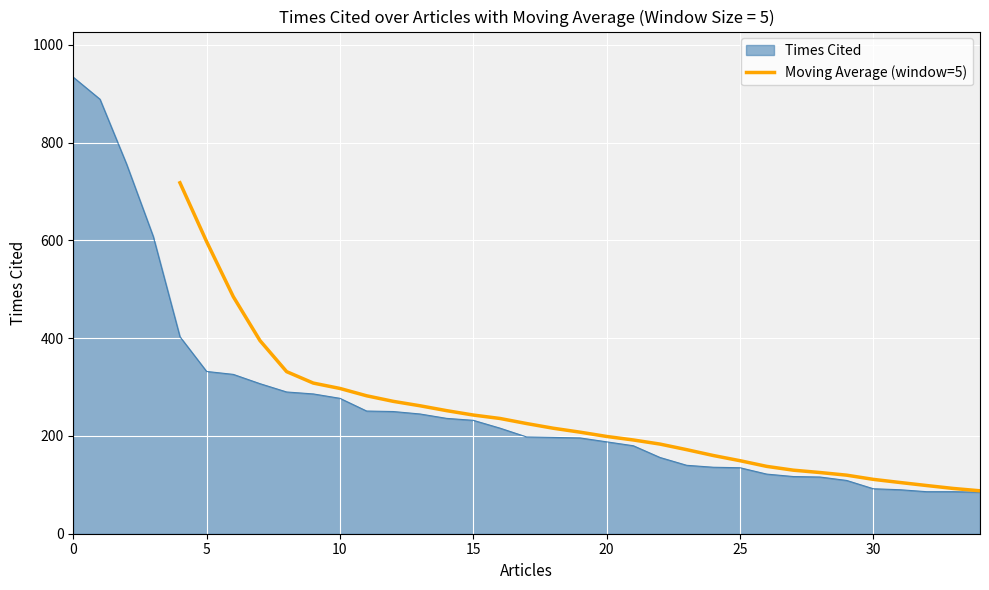

What is the highest value of the Moving Average (window=5) series?

718.0